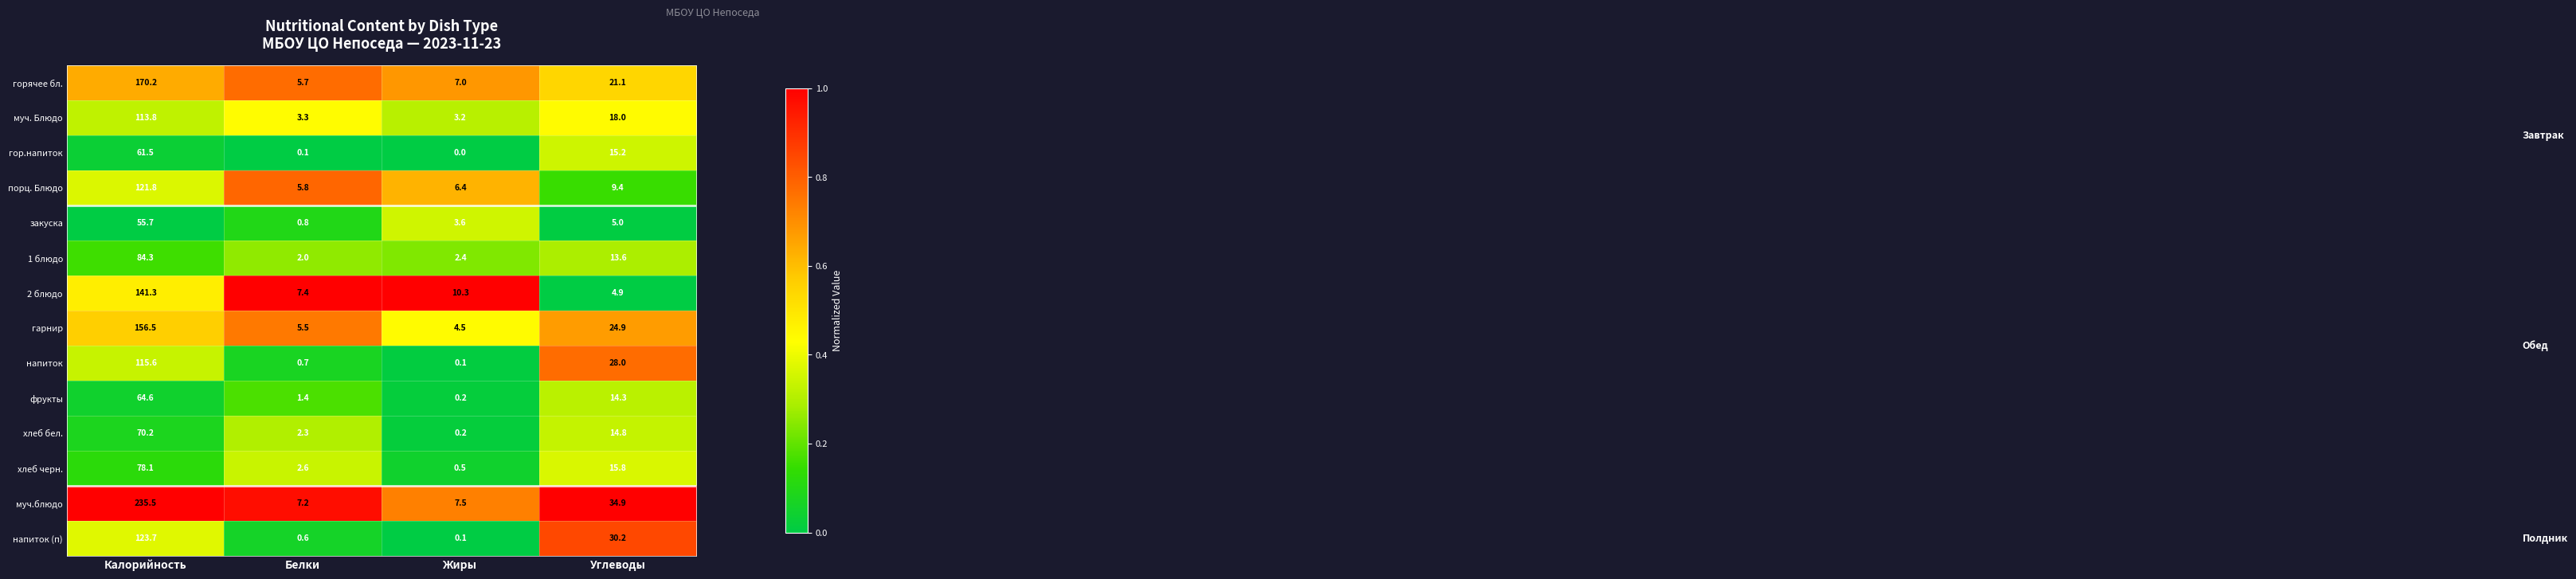

Which series changed the most between Калорийность and Белки?

муч.блюдо